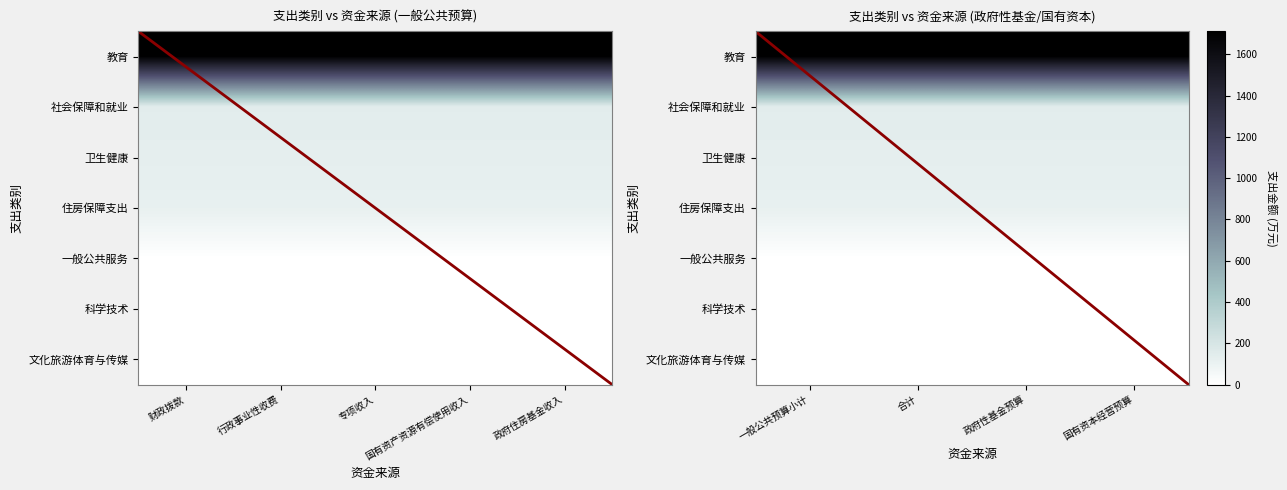

What is the greatest value displayed?

1711.0